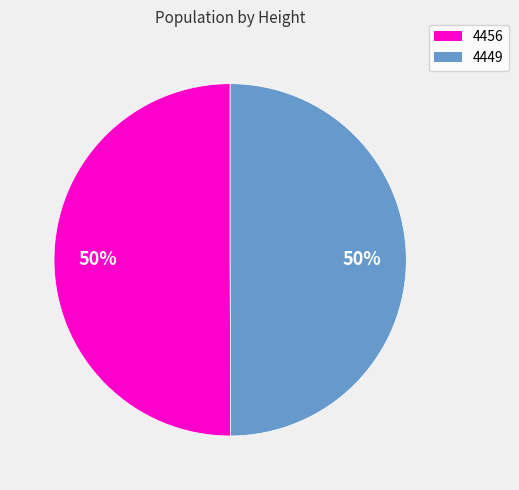

True or false: 4456 accounts for 50% of the total.

True